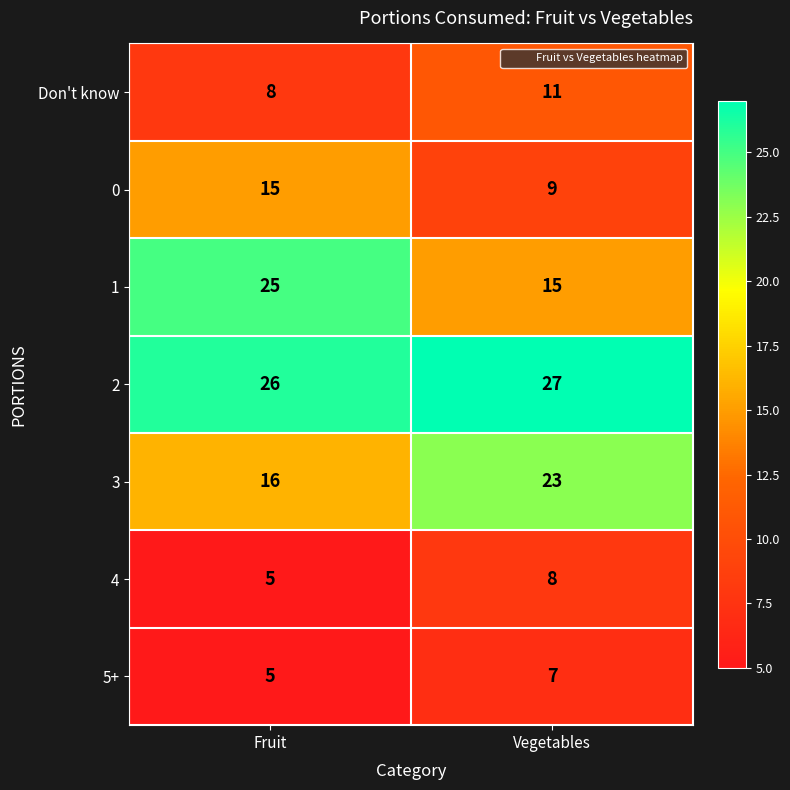

Reading left to right, transcribe all the data shown in this chart.

Don't know: Fruit=8	Vegetables=11
0: Fruit=15	Vegetables=9
1: Fruit=25	Vegetables=15
2: Fruit=26	Vegetables=27
3: Fruit=16	Vegetables=23
4: Fruit=5	Vegetables=8
5+: Fruit=5	Vegetables=7